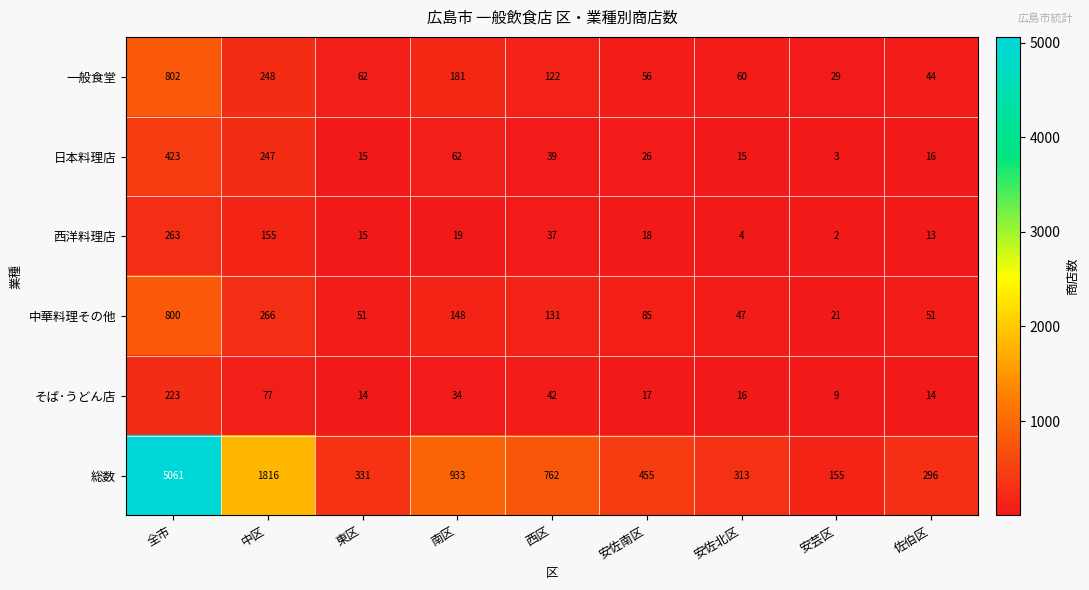

List the series in order of their peak value, highest first.

総数, 一般食堂, 中華料理その他, 日本料理店, 西洋料理店, そば･うどん店